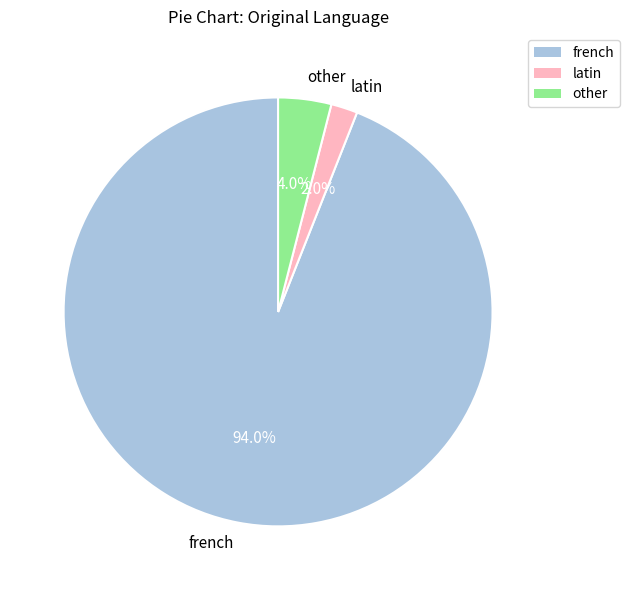

Which has a higher value, latin or other?

other